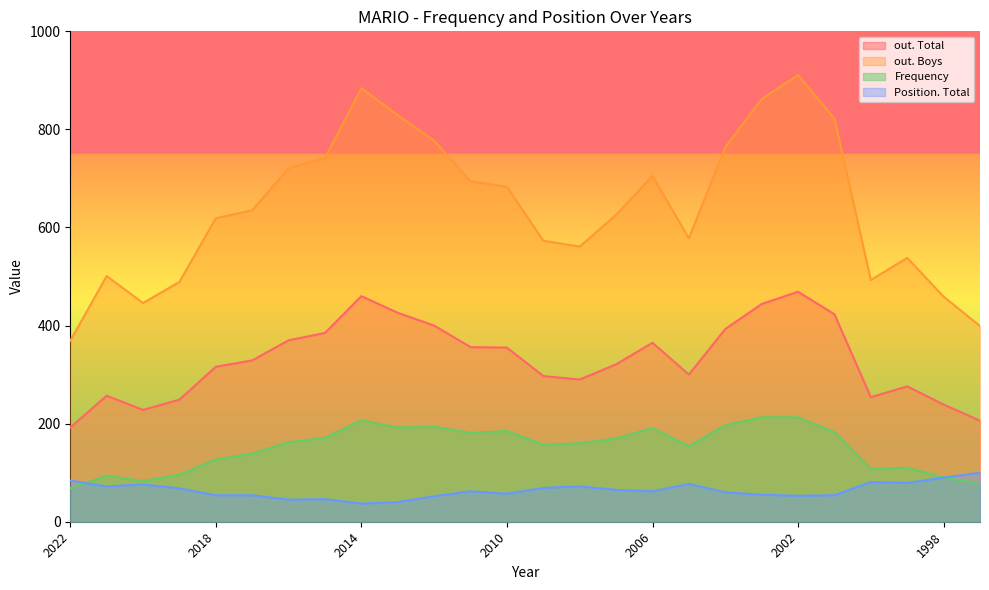

Which category has the lowest value across all series?

2014